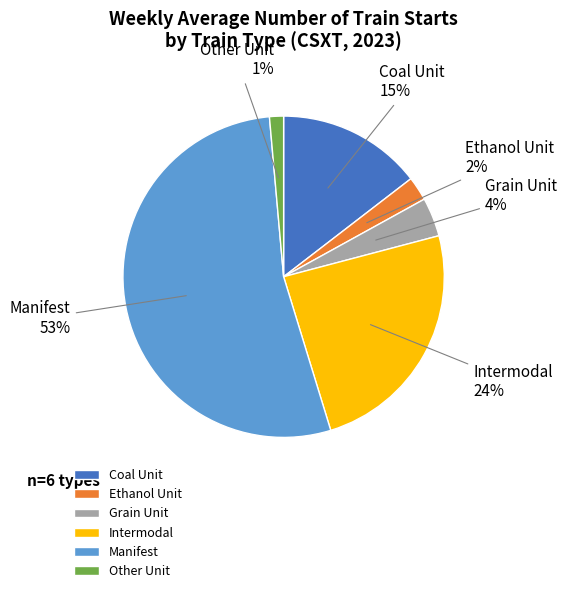

Does Grain Unit account for over 50% of the chart?

No